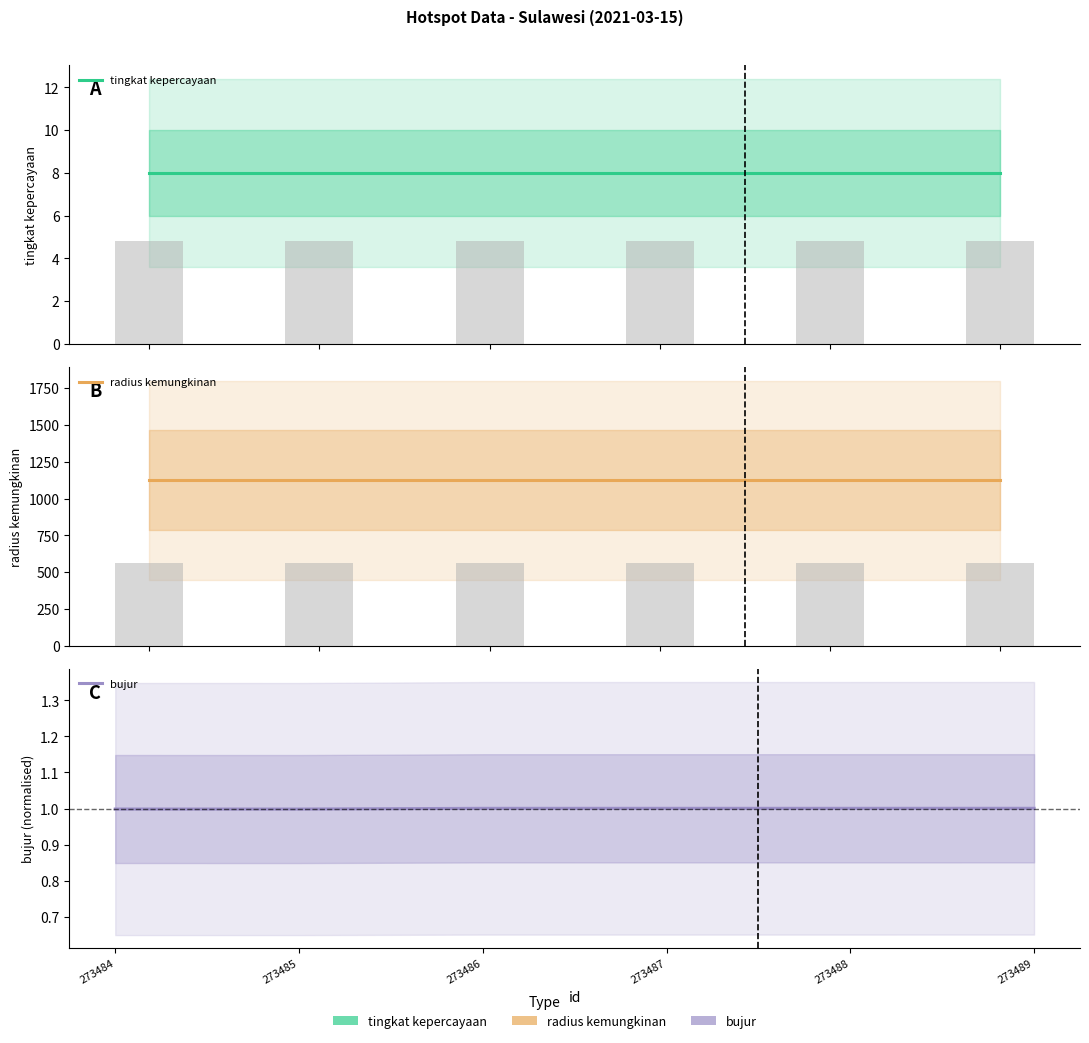

List the series in order of their peak value, highest first.

radius kemungkinan, tingkat kepercayaan, bujur